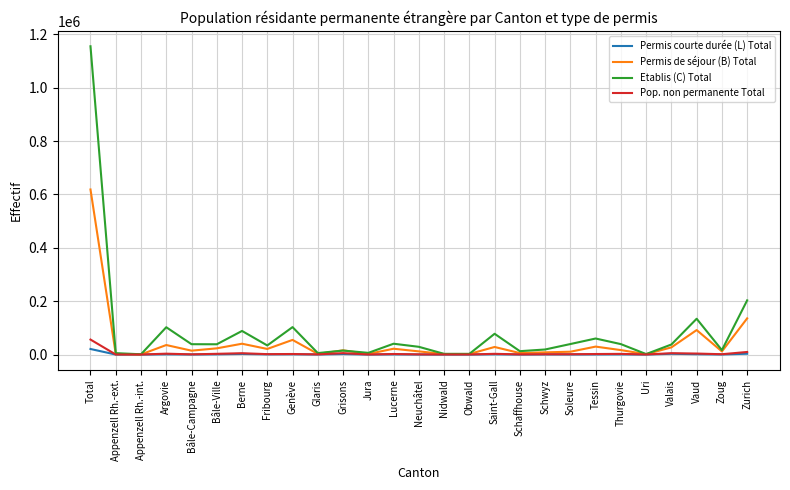

What is the lowest value of the Permis de séjour (B) Total series?

472